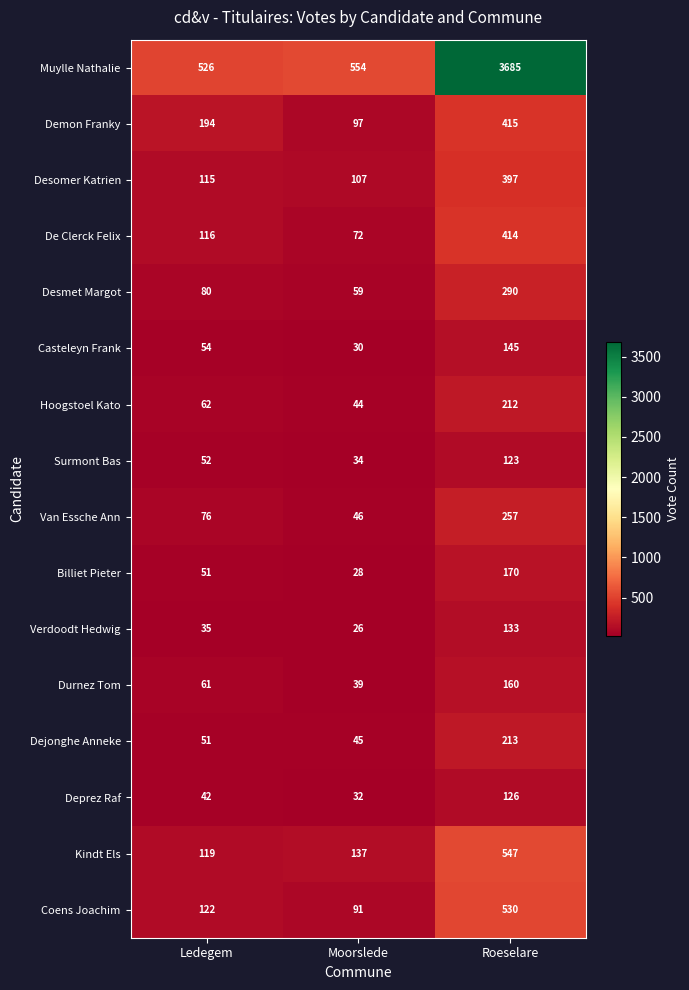

Read the Van Essche Ann value at Roeselare.

257